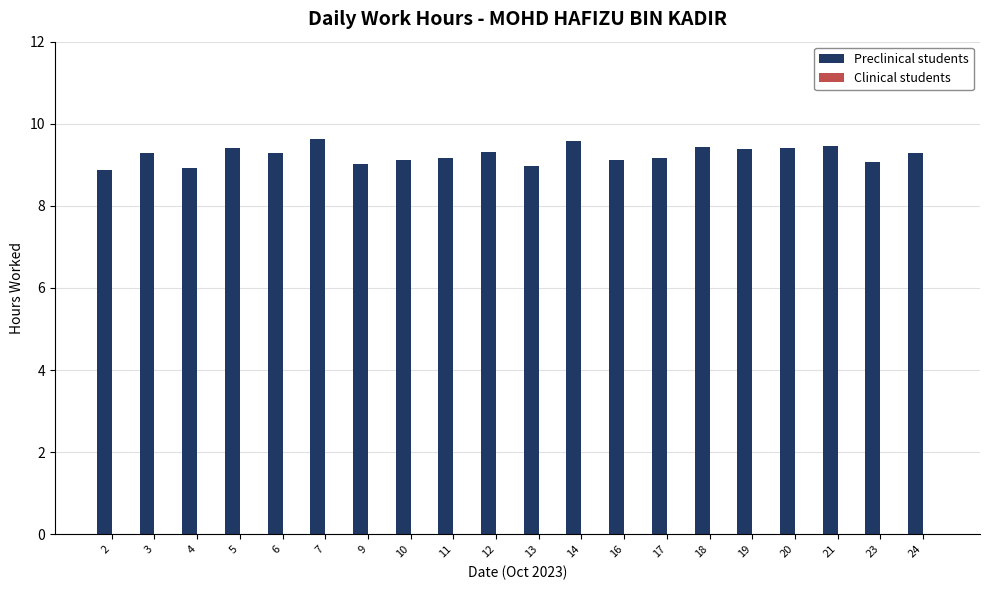

Is it true that the value at 10 is 5.2?

False